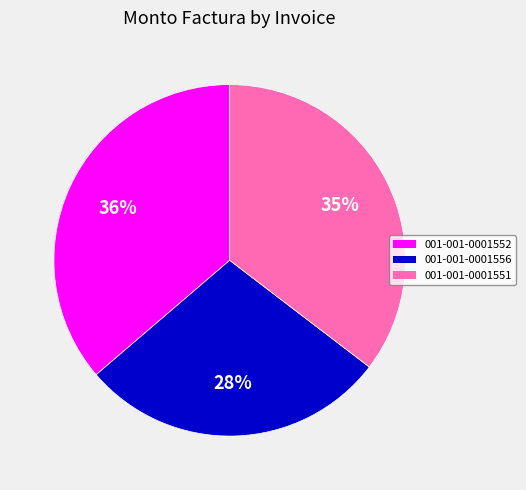

To the nearest percent, what is the difference between the largest and smallest slice percentages?

8%